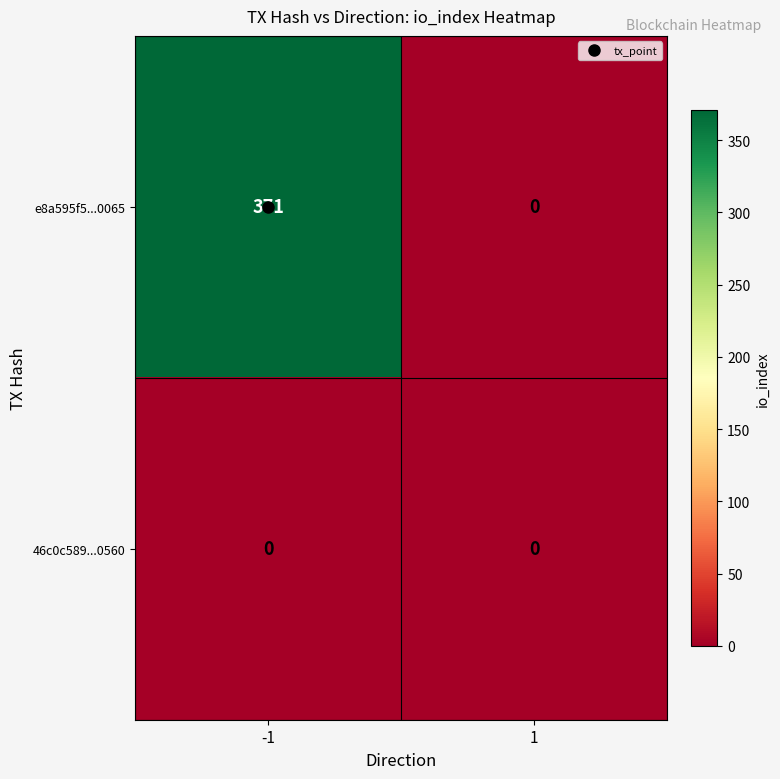

Rank the series by their maximum value, from lowest to highest.

46c0c589...0560, e8a595f5...0065